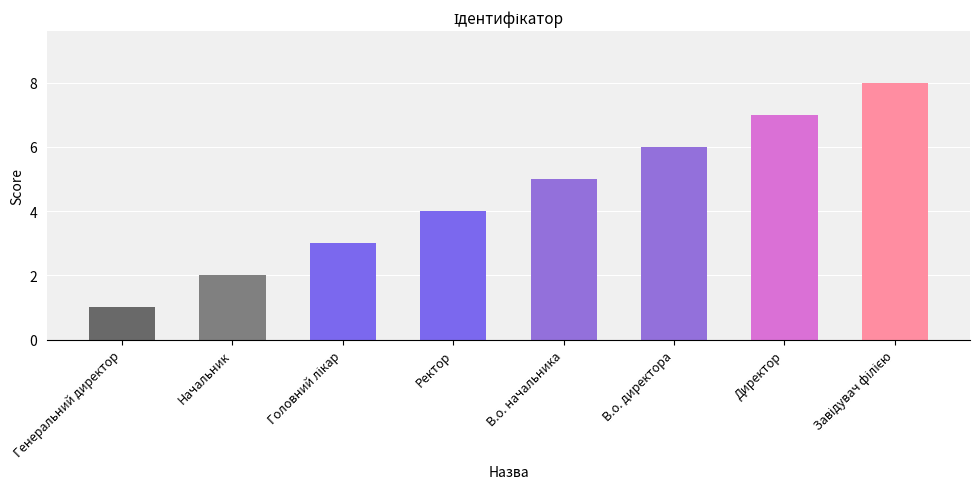

What is the difference between the second highest and minimum values?

6